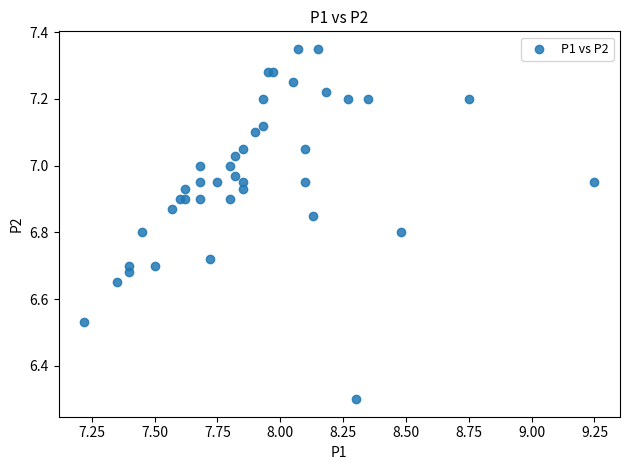

What Y value in the scatter plot is closest to 6?

6.3